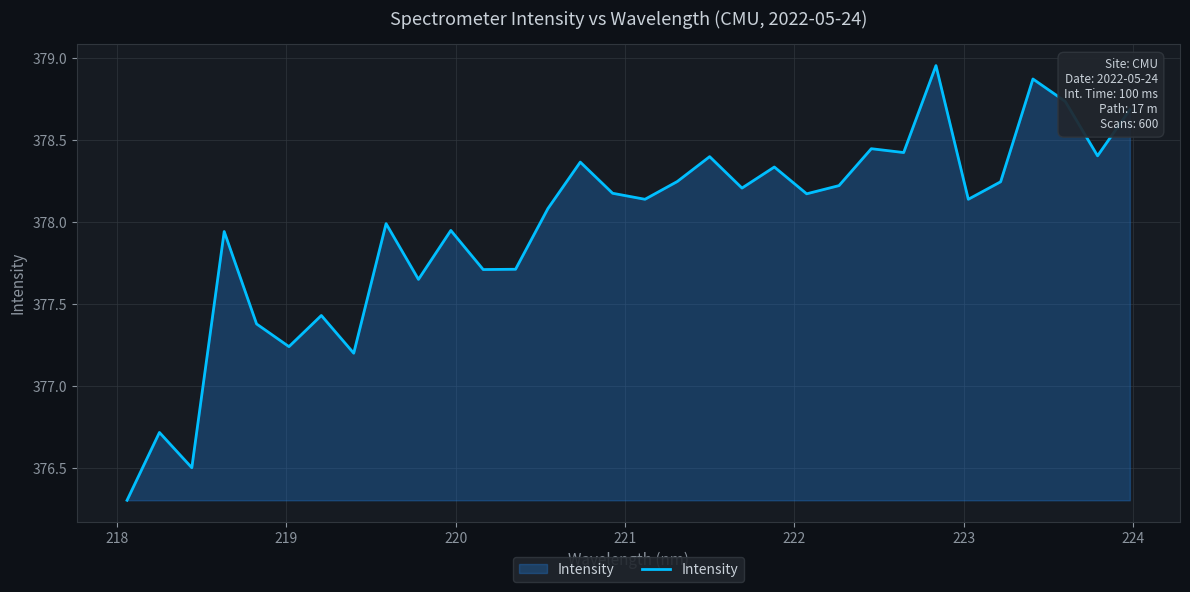

What is the difference between the second highest and second lowest values?

2.4